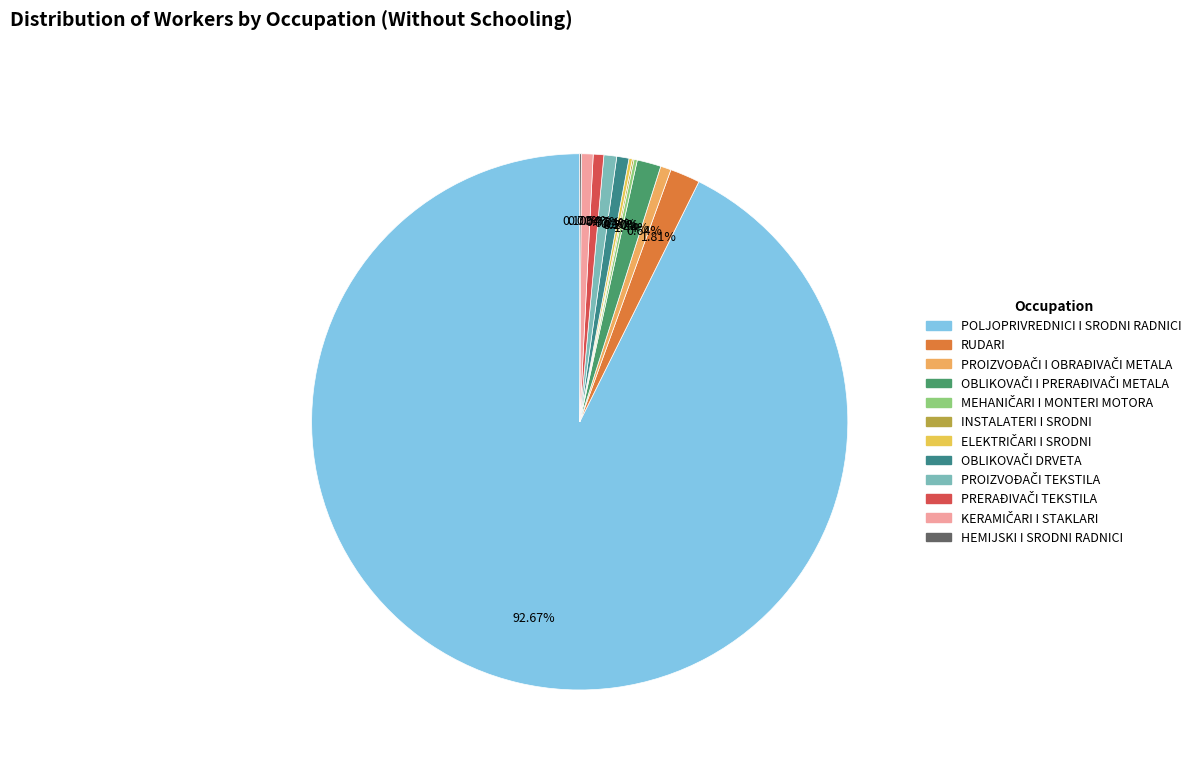

To the nearest percent, what portion does KERAMIČARI I STAKLARI represent?

1%